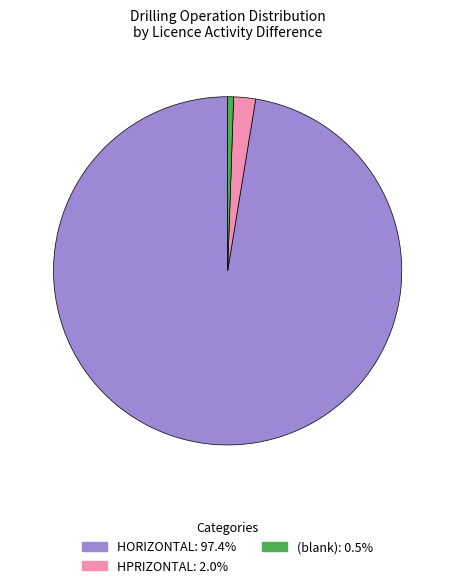

Is there a majority slice in this chart?

Yes